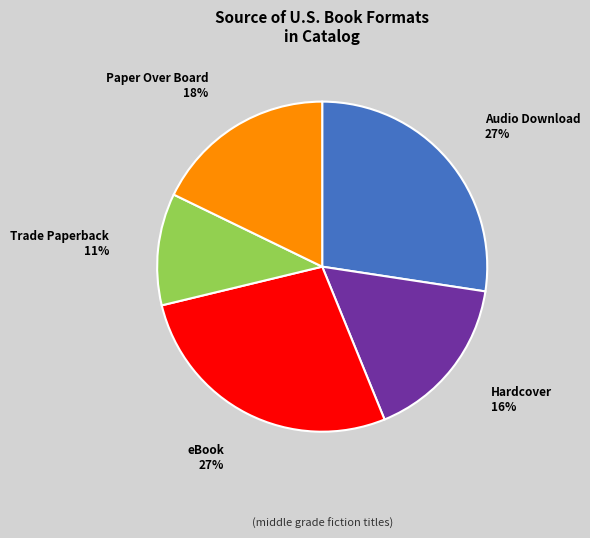

How many segments does this pie chart have?

5